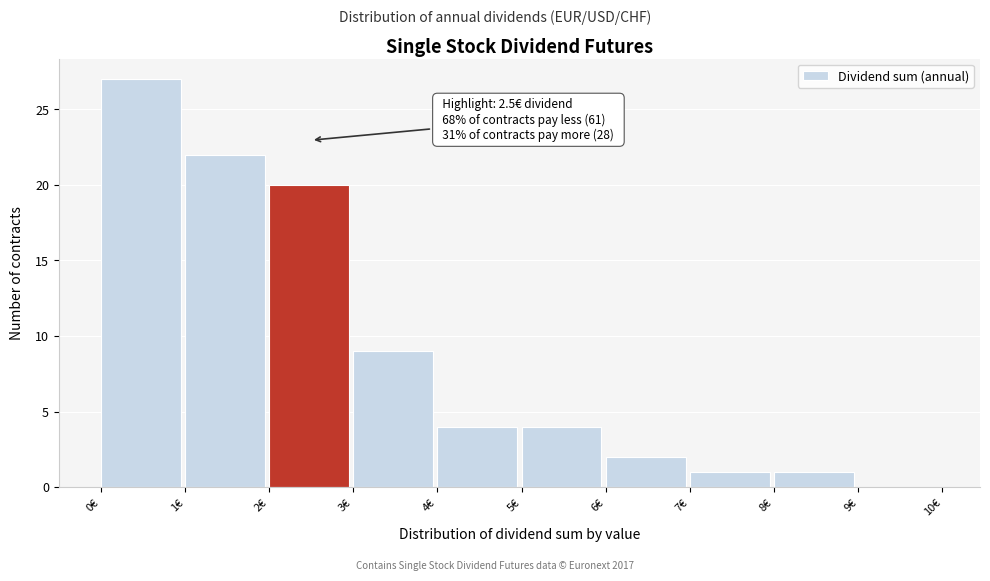

Which range on the x-axis has the tallest bar?

0 to 1